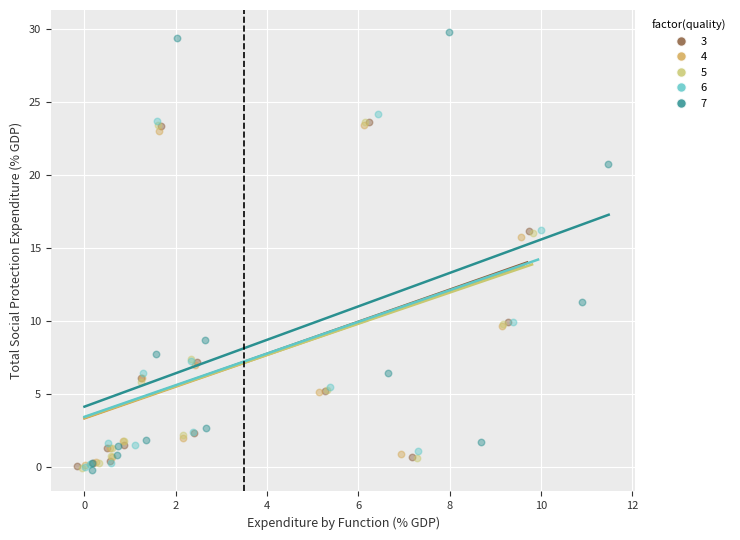

Which series has the largest Y range (max minus min)?

7